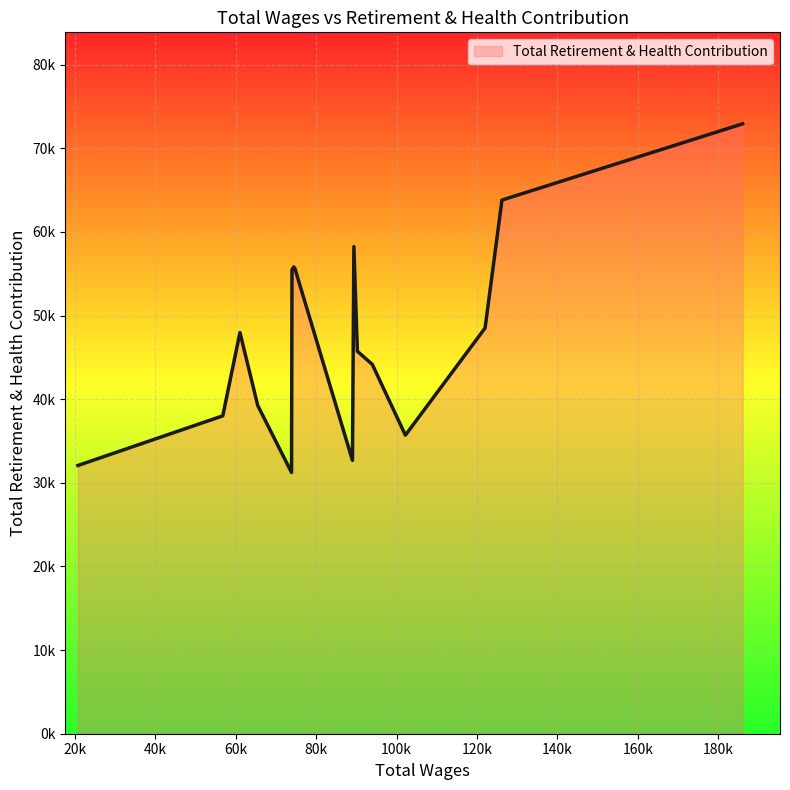

Does the chart have visible grid lines?

Yes